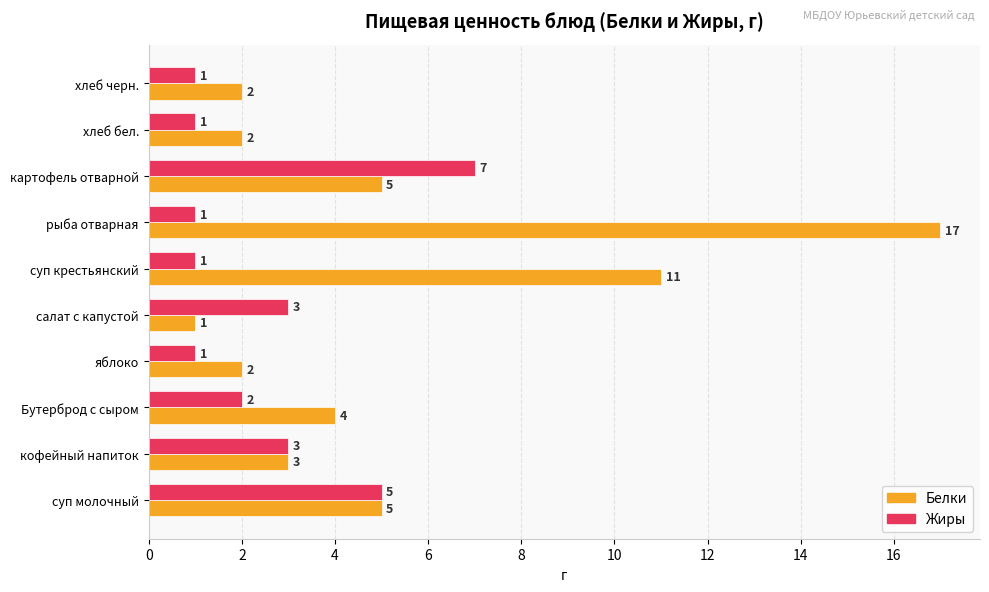

What is the sum of all Жиры values?

25